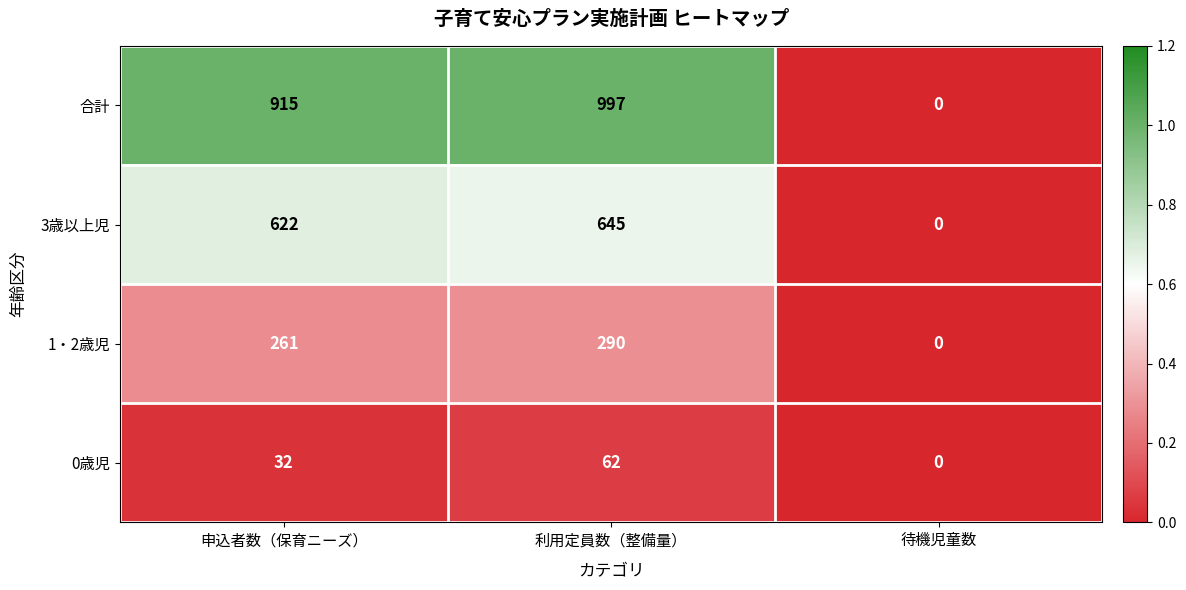

What value does the 3歳以上児 series have at 申込者数（保育ニーズ）, to the nearest 100?

600